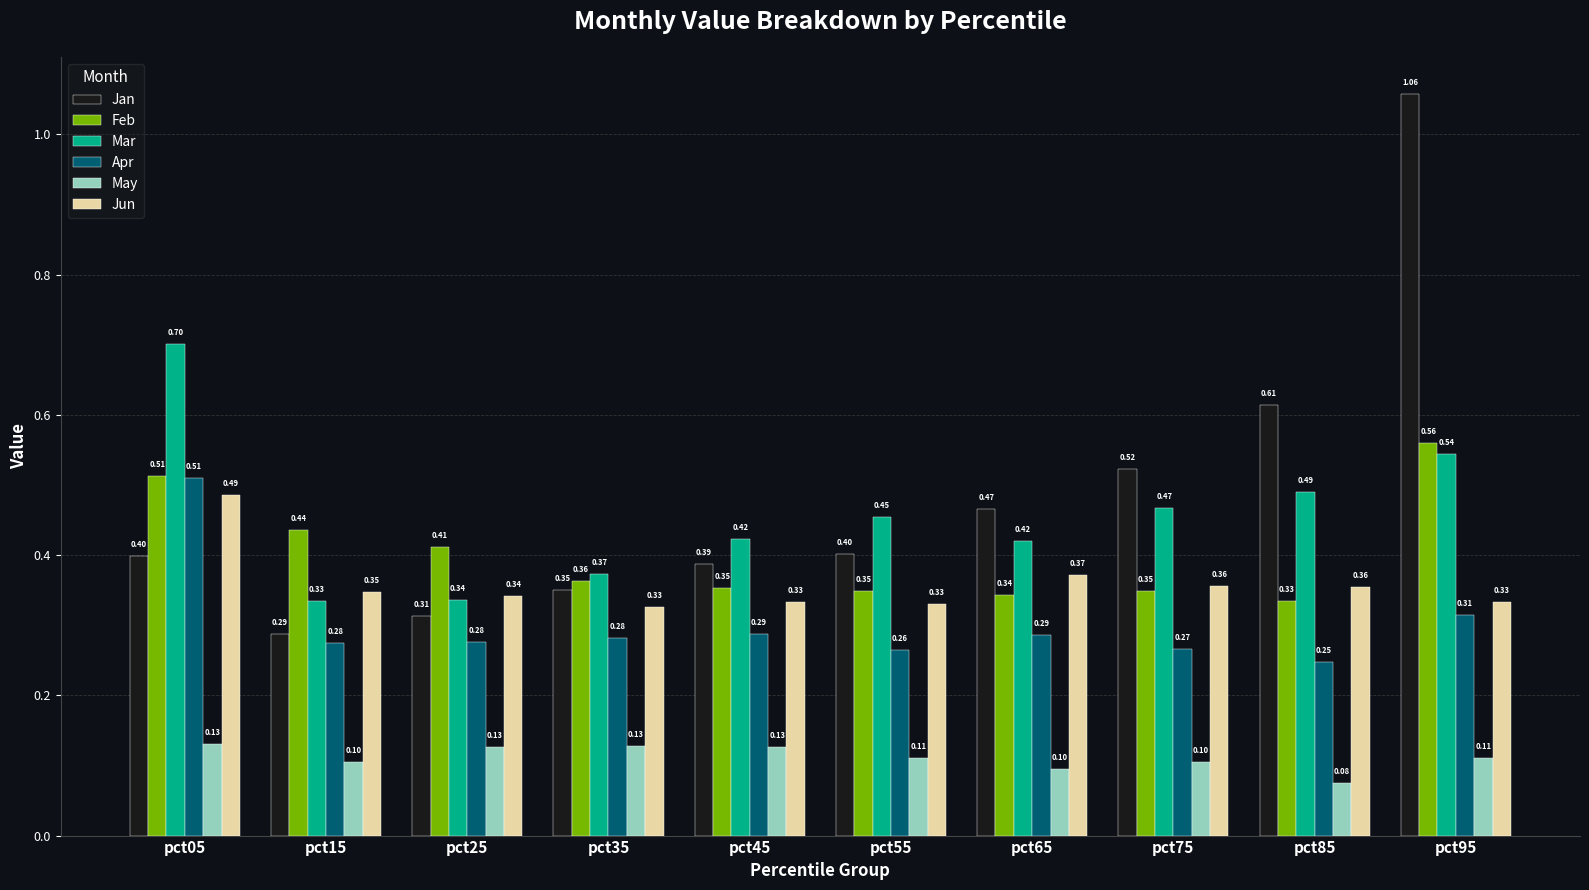

Which category has the highest value across all series?

pct95